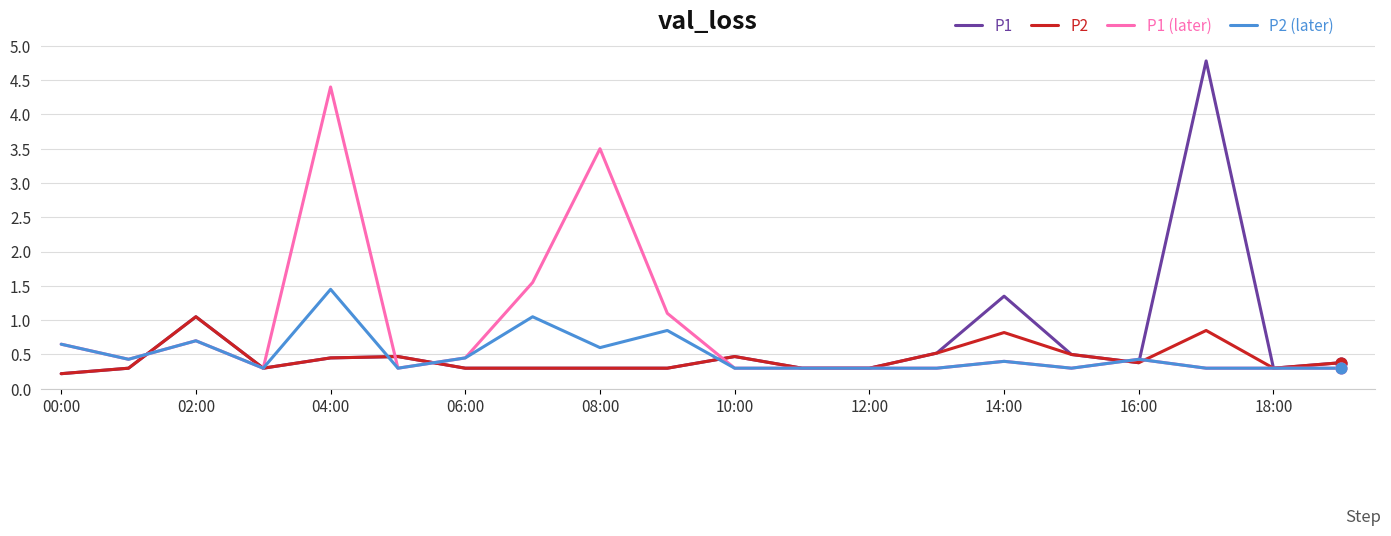

Which series has the largest total across all categories?

P1 (later)